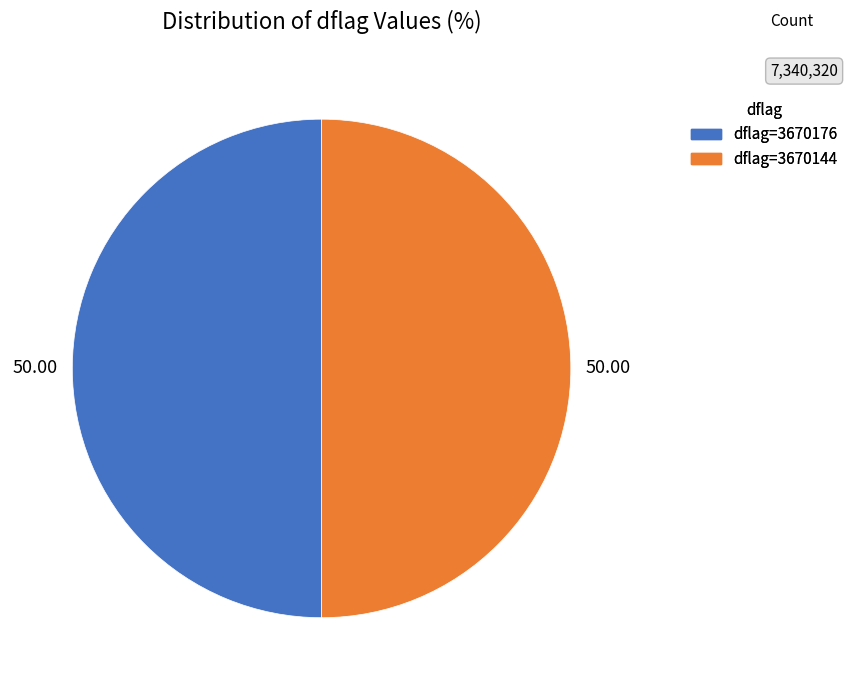

How many slices are in this pie chart?

2